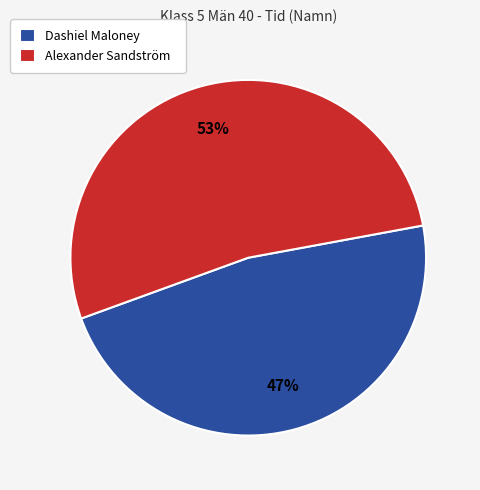

Do Dashiel Maloney and Alexander Sandström together represent more than half of the pie?

Yes